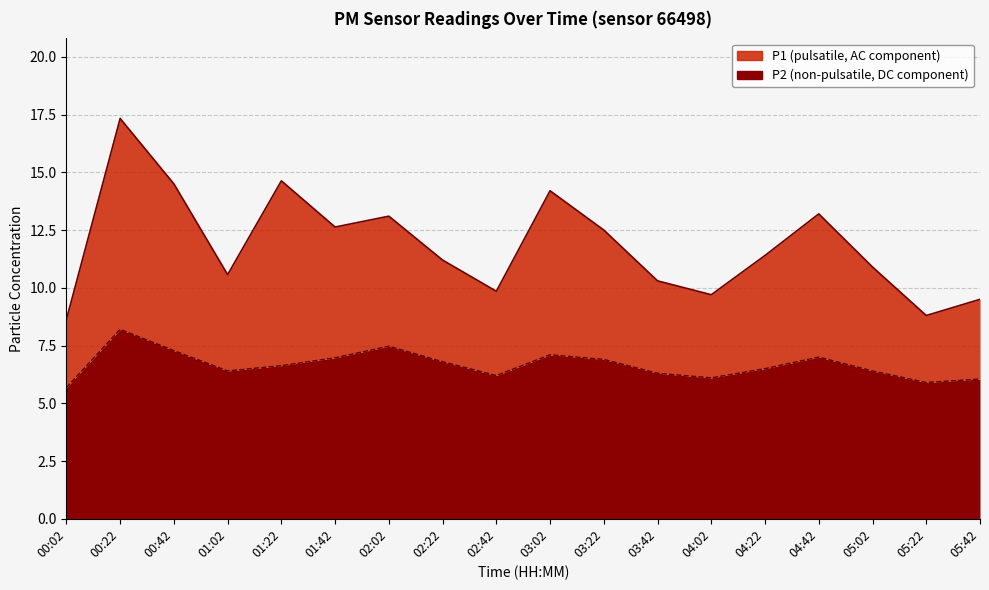

List the labels in order of P1 value, smallest first.

00:02, 05:22, 05:42, 04:02, 02:42, 03:42, 01:02, 05:02, 02:22, 04:22, 03:22, 01:42, 02:02, 04:42, 03:02, 00:42, 01:22, 00:22